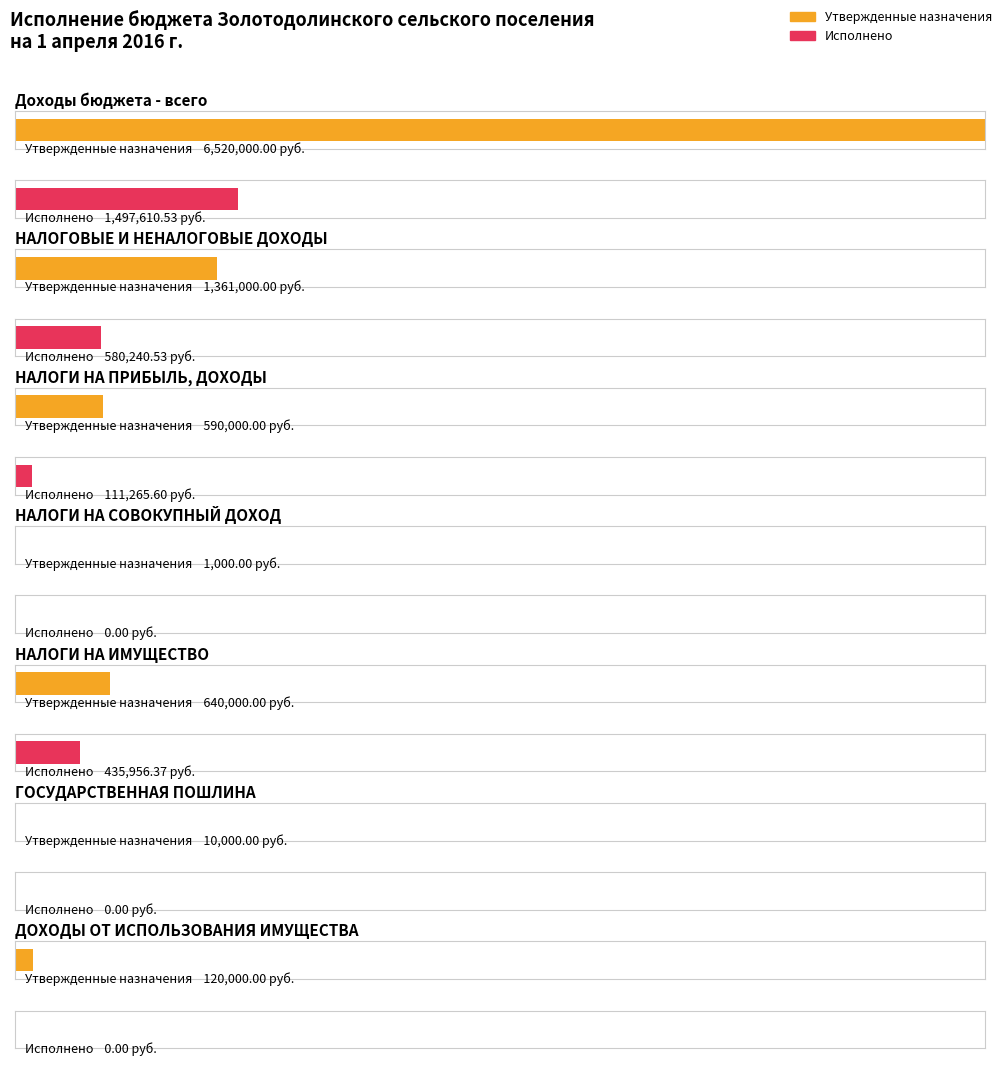

Is it true that Утвержденные бюджетные назначения equals 1000.0 at НАЛОГИ НА СОВОКУПНЫЙ ДОХОД?

True